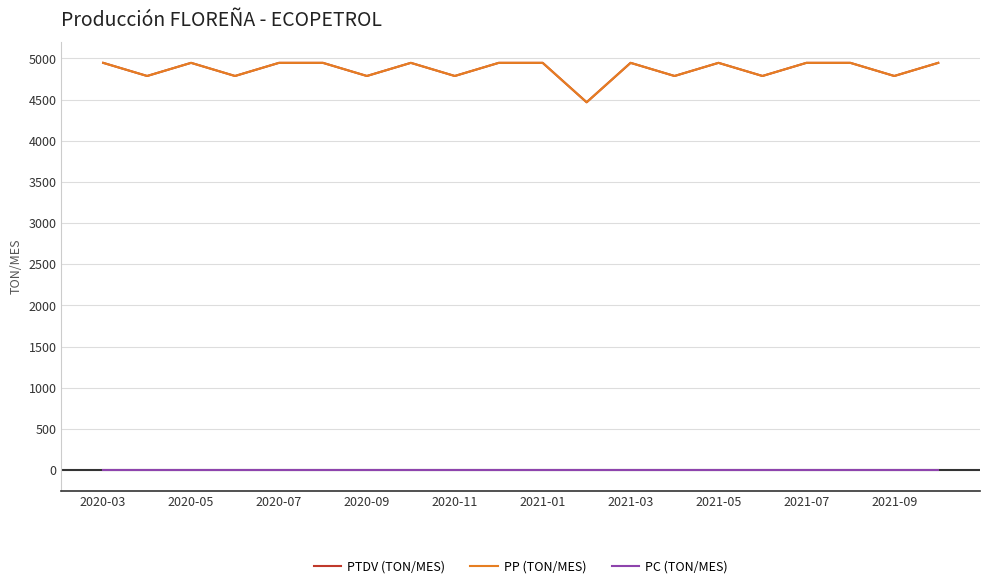

Does the chart have visible grid lines?

Yes